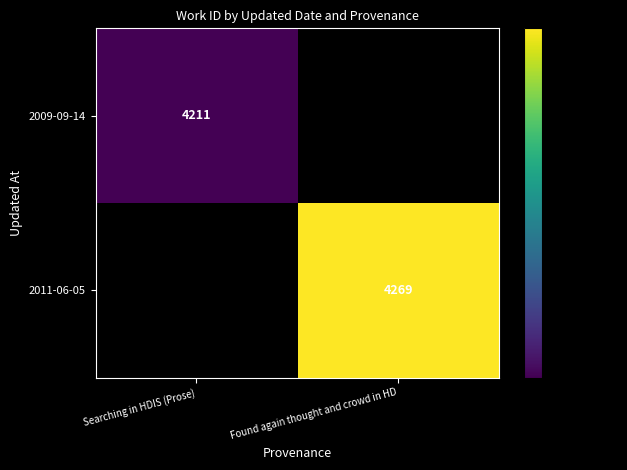

The 2011-06-05 series shows 2327 at Found again thought and crowd in HD. True or false?

False